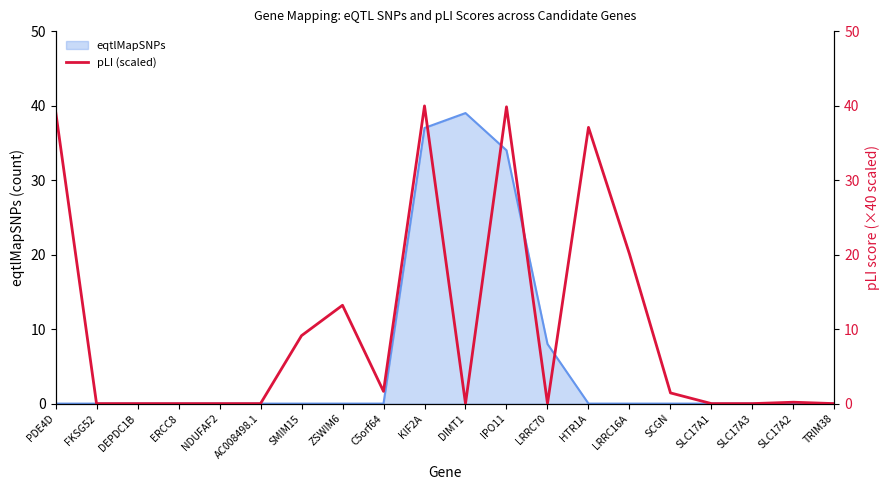

Where is eqtlMapSNPs nearest to the value 19?

LRRC70